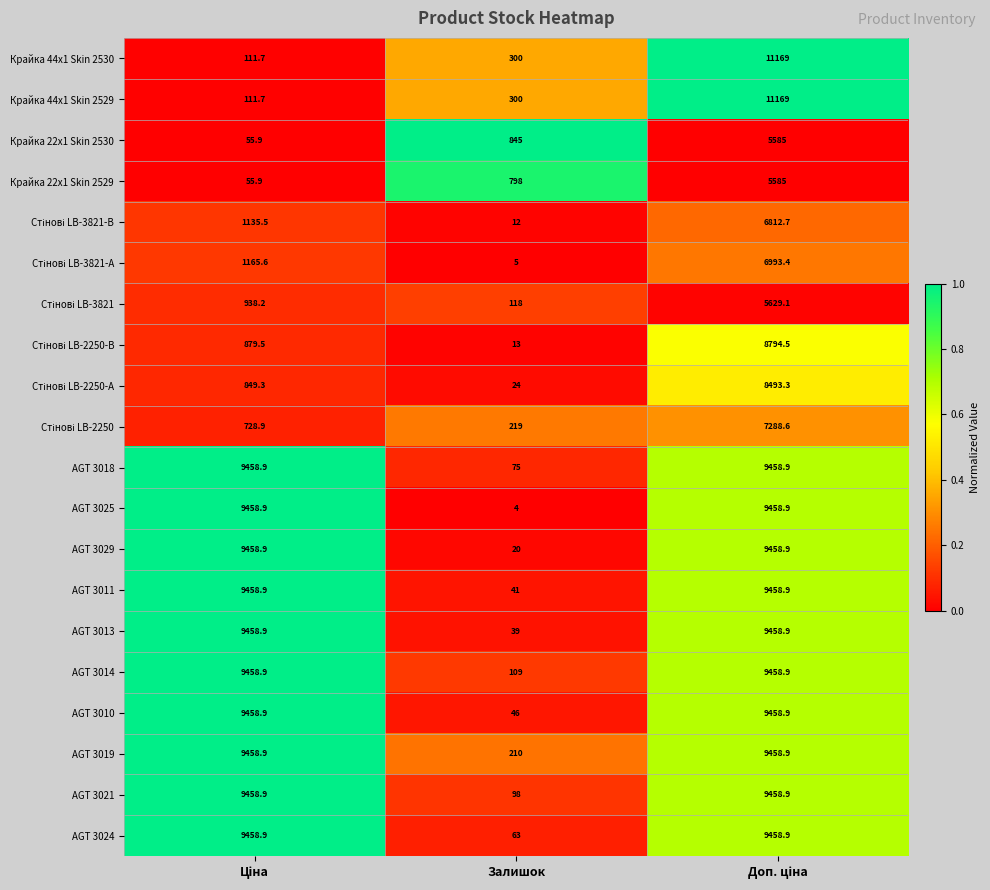

The AGT 3011 series shows 65.6 at Залишок. True or false?

False